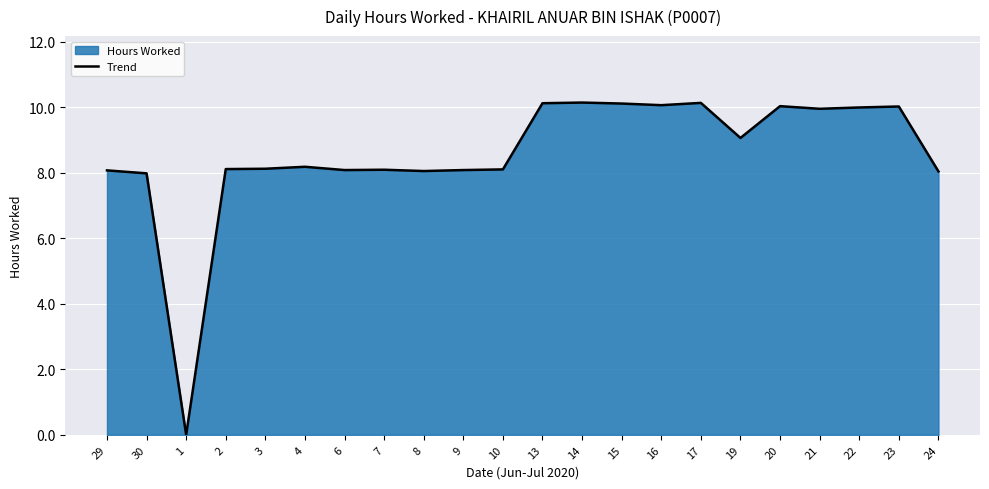

At which category does the data reach its first local valley?

1